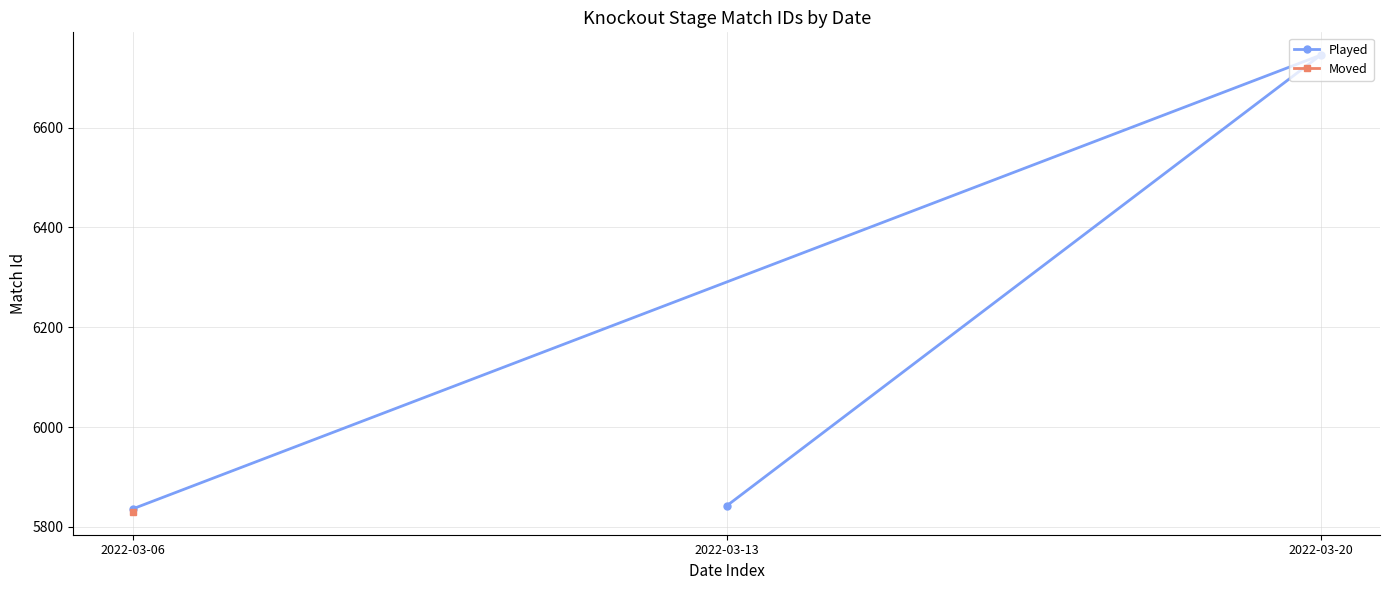

What is the value of the Played point at the 2nd from the left?

5842